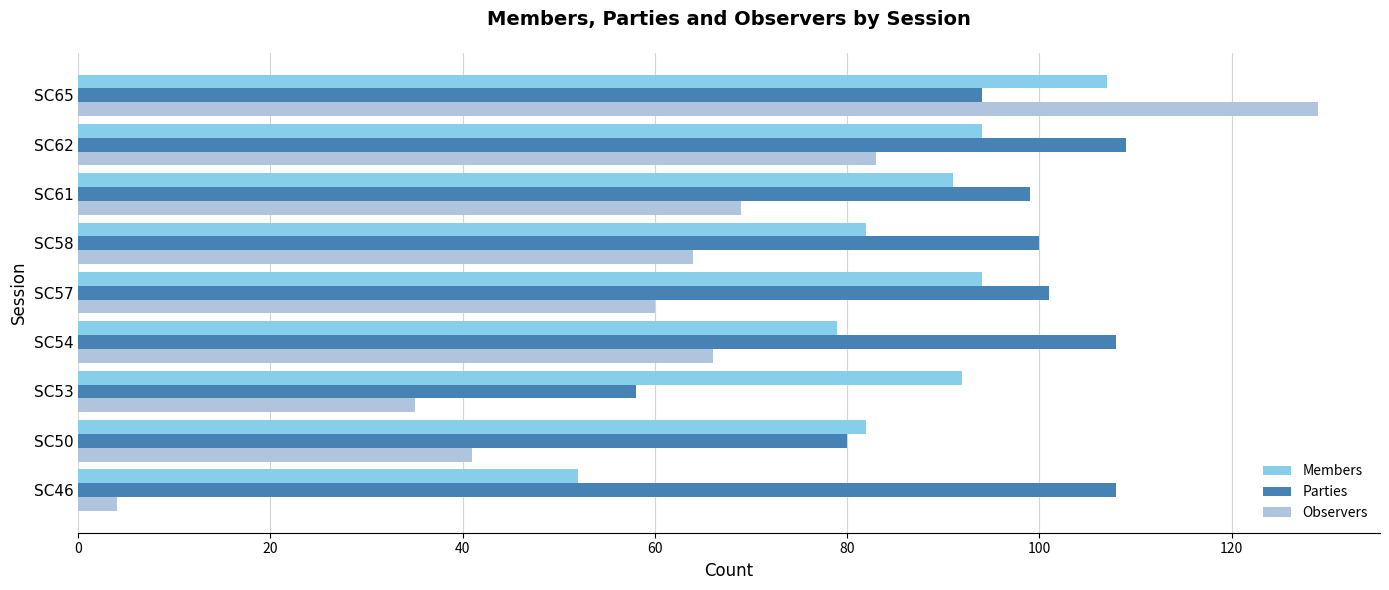

What are all the series names shown in the legend?

Members, Parties, Observers